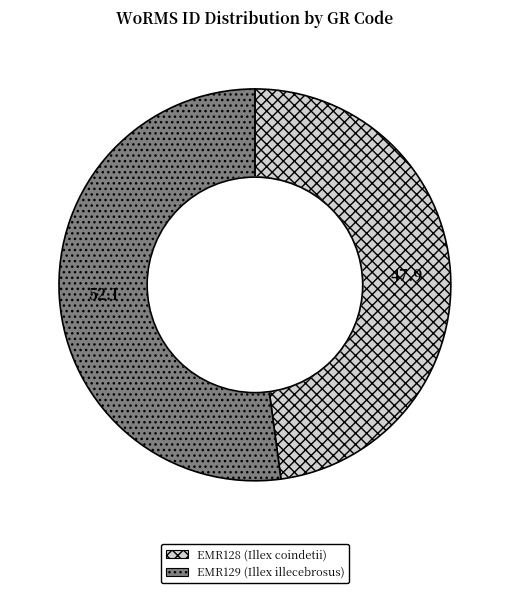

Rank the categories by value from lowest to highest.

EMR128, EMR129